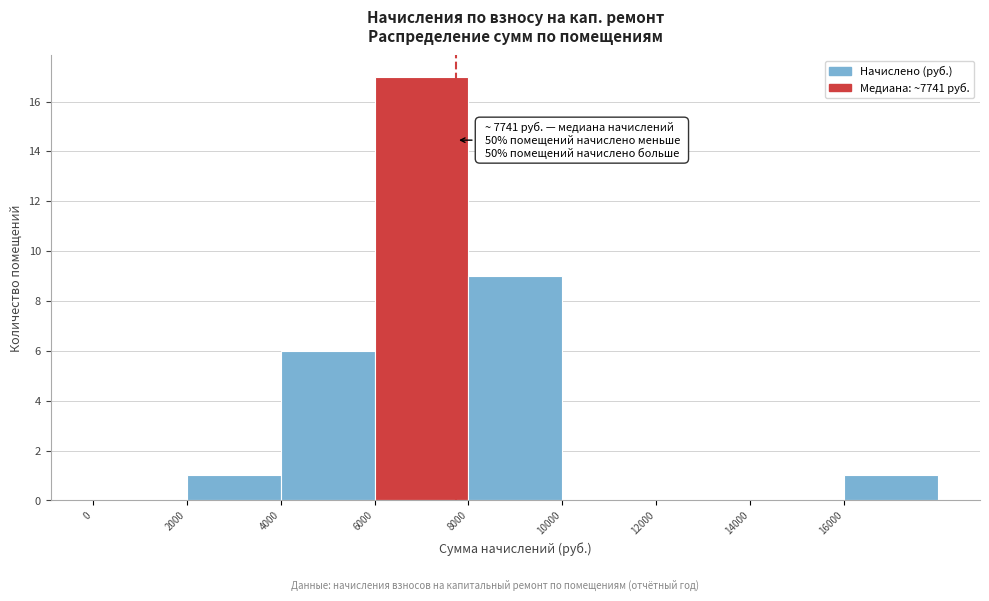

Over which range of the x-axis is the bar tallest?

6000 to 8000